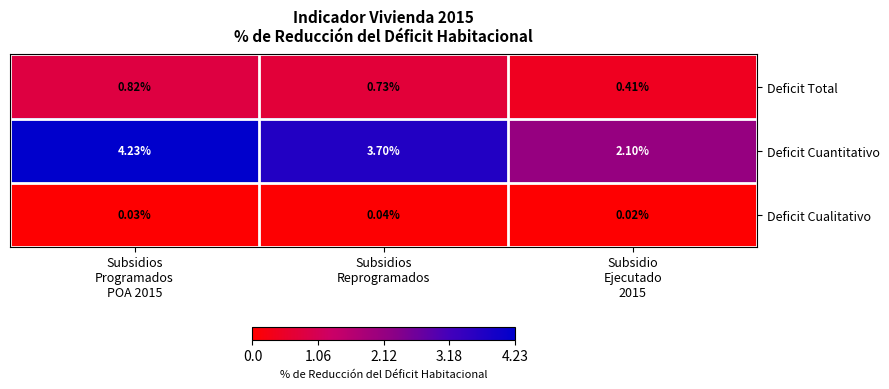

Which series has the largest range (max minus min)?

Deficit Cuantitativo